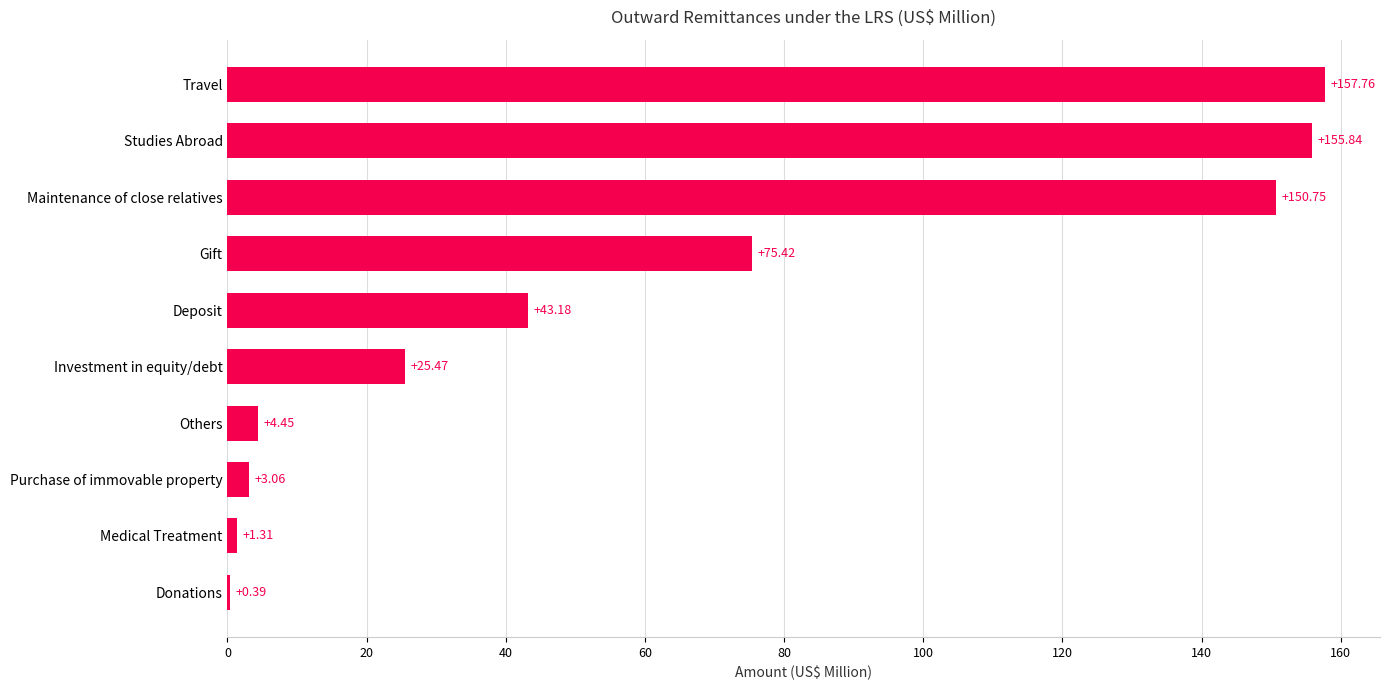

Approximately how many times larger is the value at Studies Abroad compared to Others?

35.0